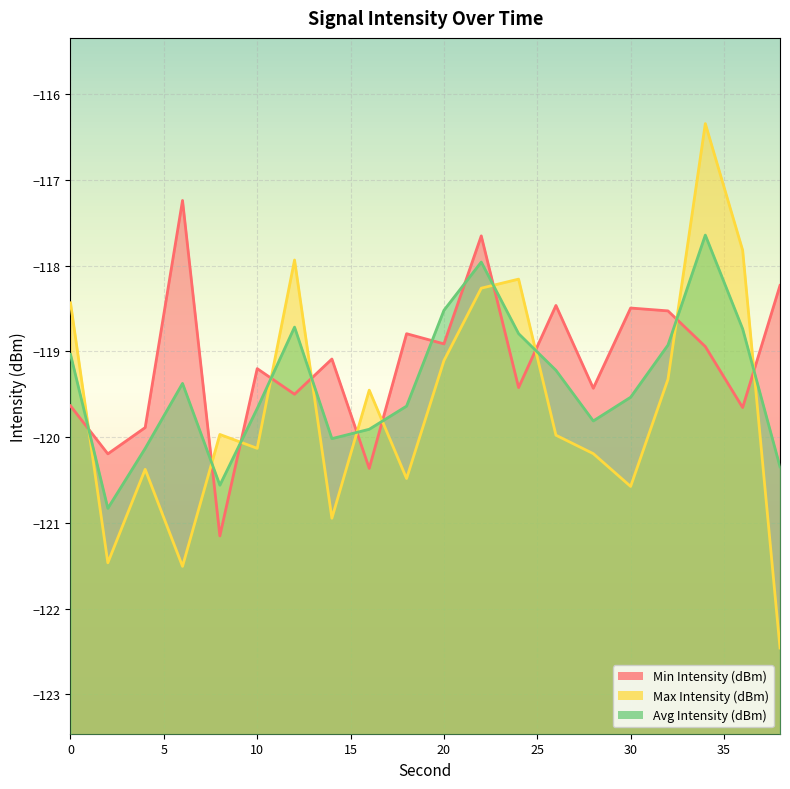

Which series has the largest total across all categories?

Min Intensity (dBm)